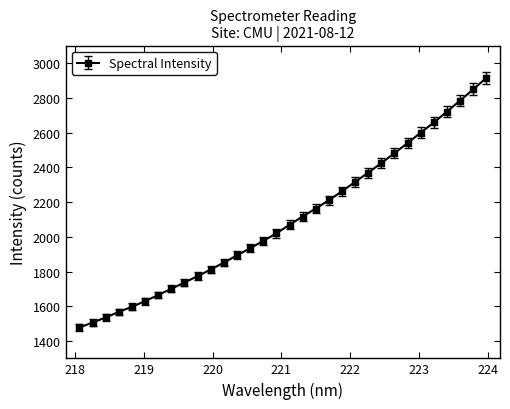

What is the value of the 18th point from the left?

2116.7